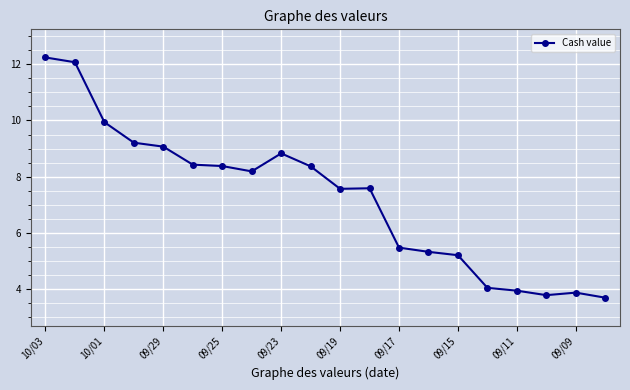

What is the value of the 10th point from the left?

8.4